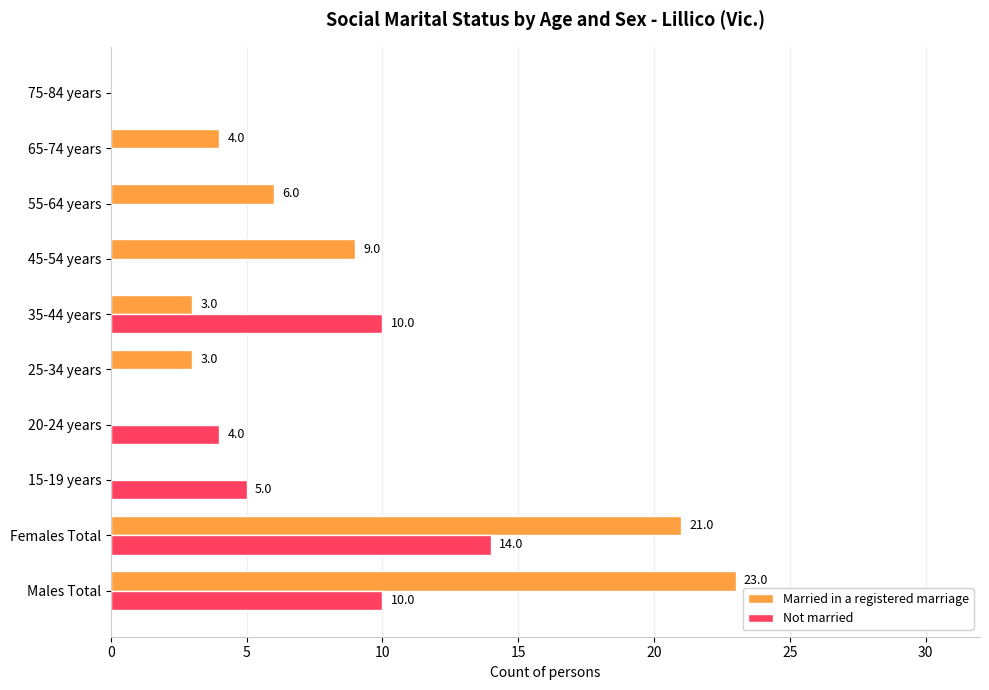

Which category has the highest value in the Not married series?

Females Total